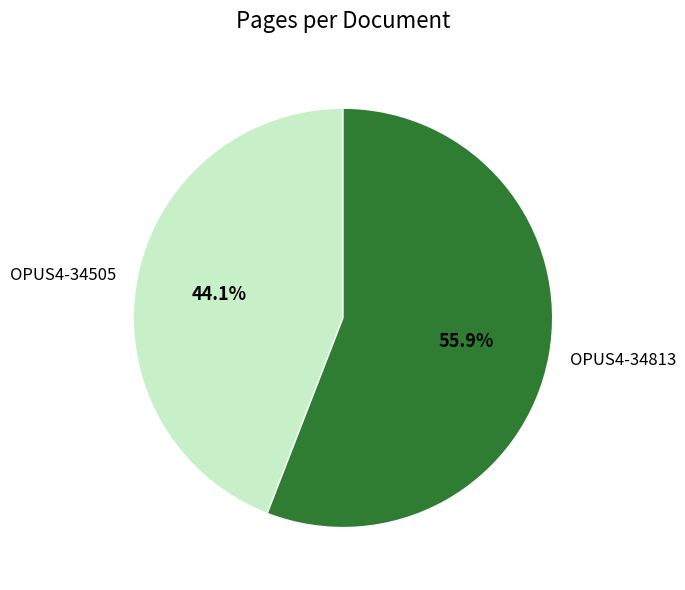

Which slice is the smallest?

OPUS4-34505